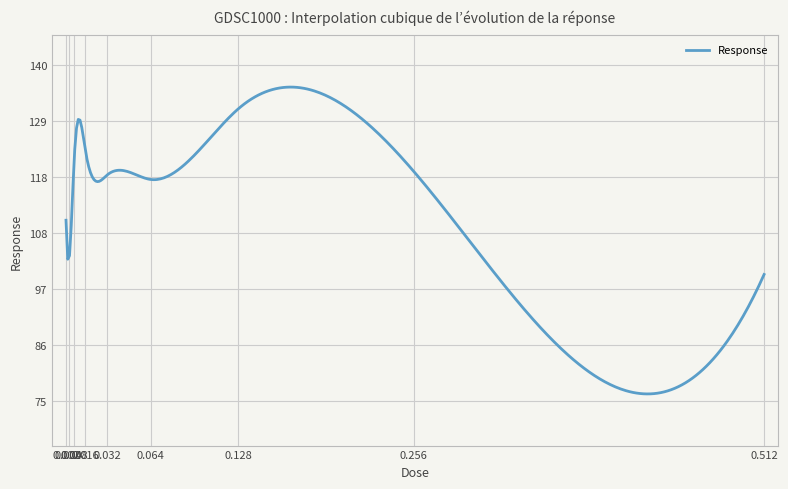

What is the smallest value displayed?

76.3